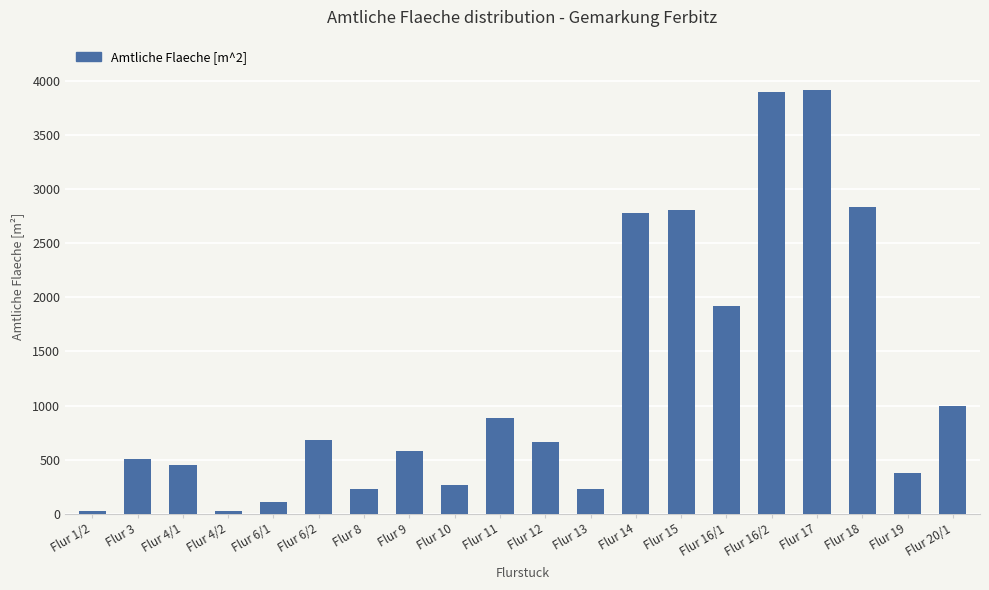

What position from the right is Flur 16/1?

6